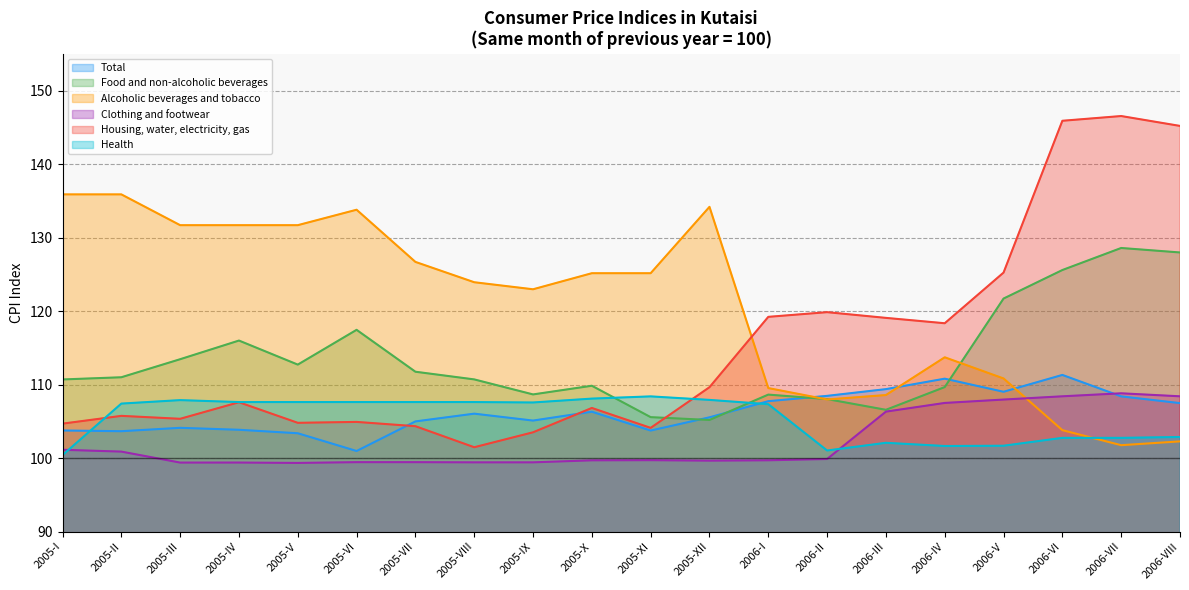

Between 2006-III and 2005-VIII, which is larger?

2006-III